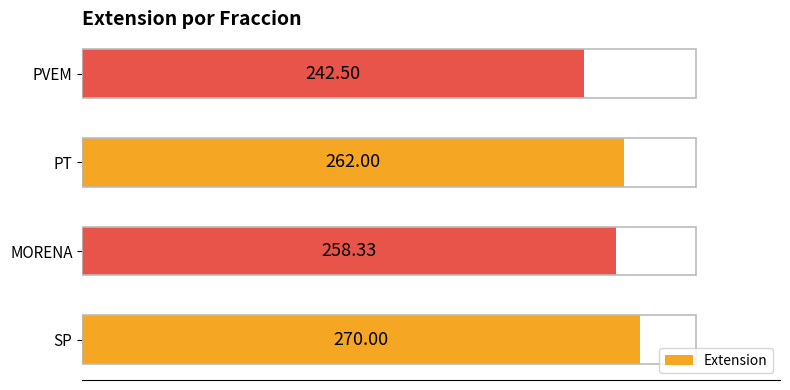

What is the average value?

258.2